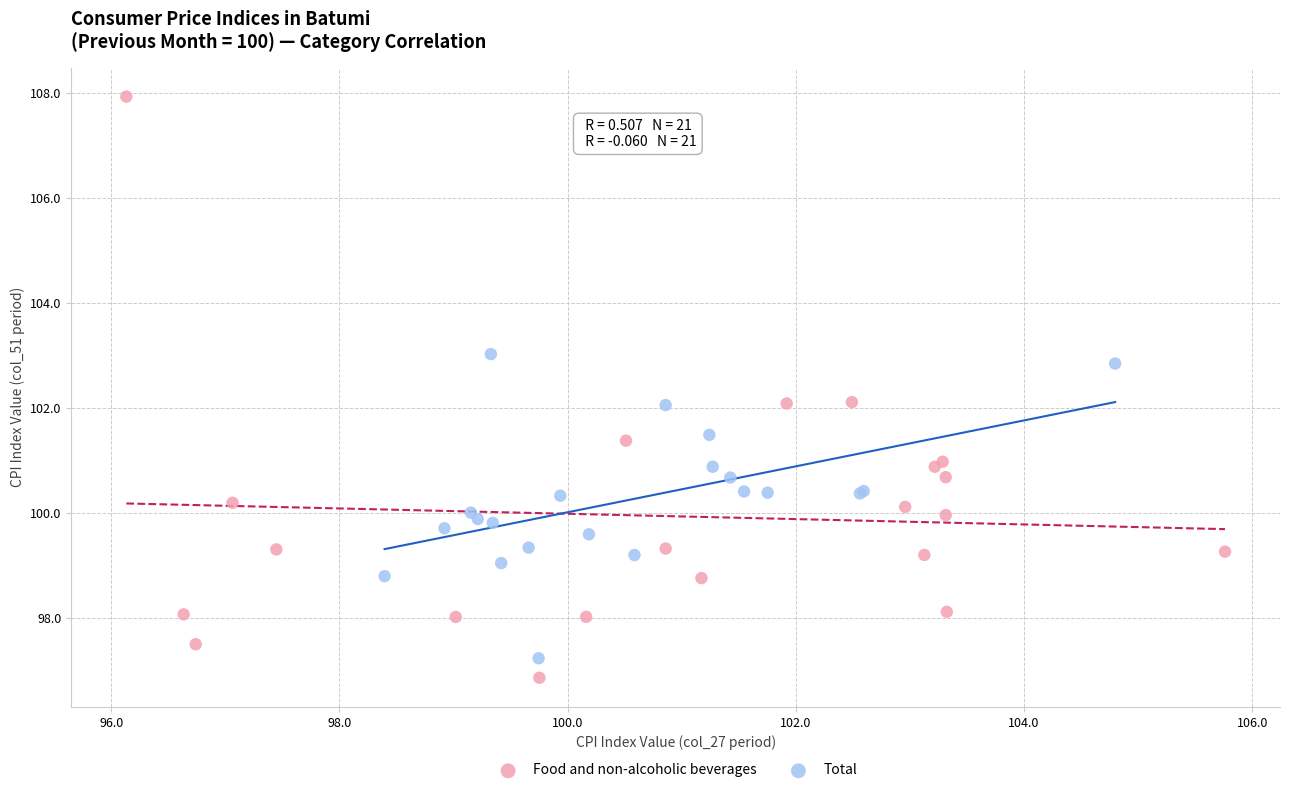

Which series has the widest spread of Y values?

Food and non-alcoholic beverages